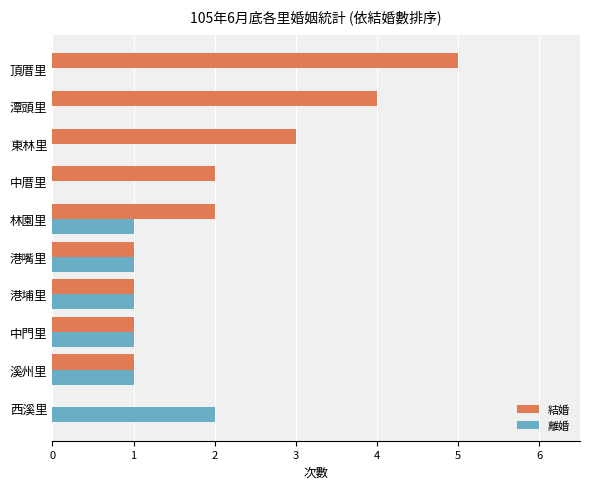

What is the average value of the 離婚 series?

1